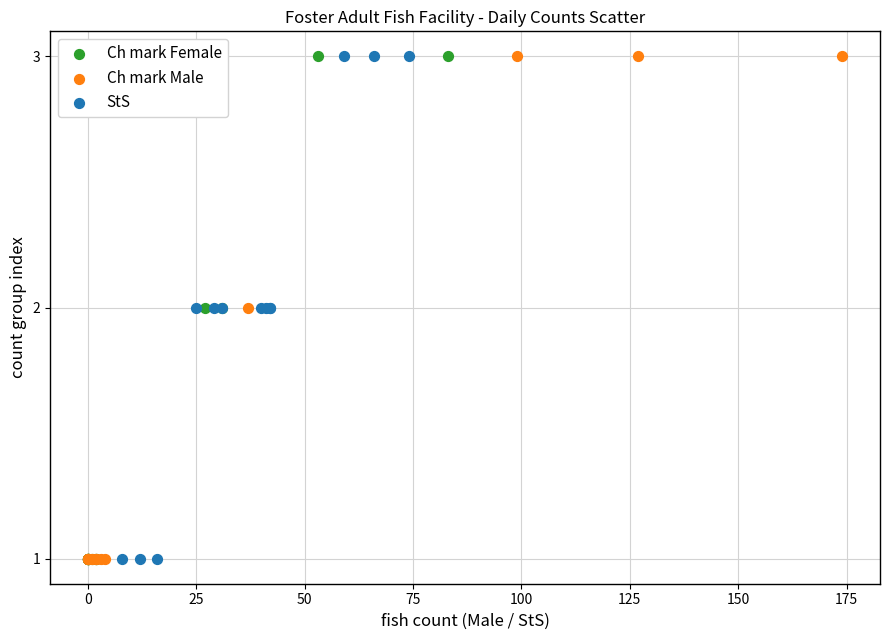

What are all the series names shown in the legend?

Ch mark Female, Ch mark Male, StS